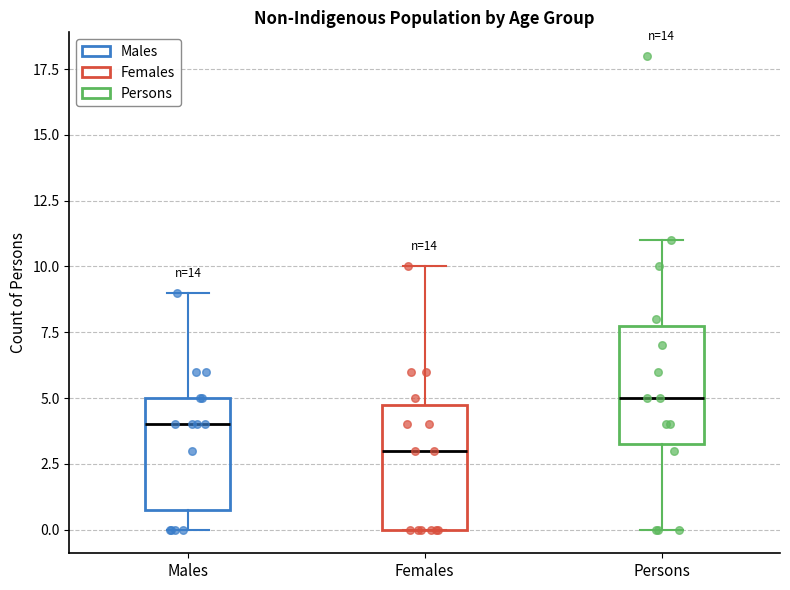

Where is the upper edge of the box for Males on the y-axis? The values are not printed on the chart, so give them approximately, as read against the axis.

5.0